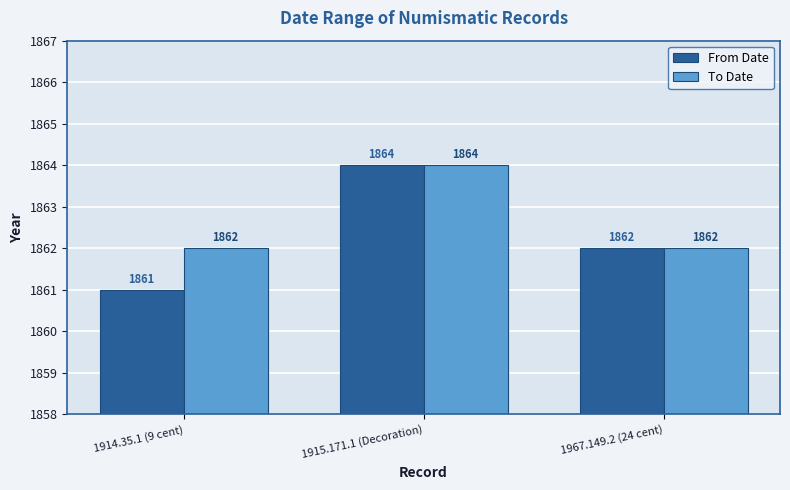

Is it true that To Date equals 2895 at 1914.35.1 (9 cent)?

False